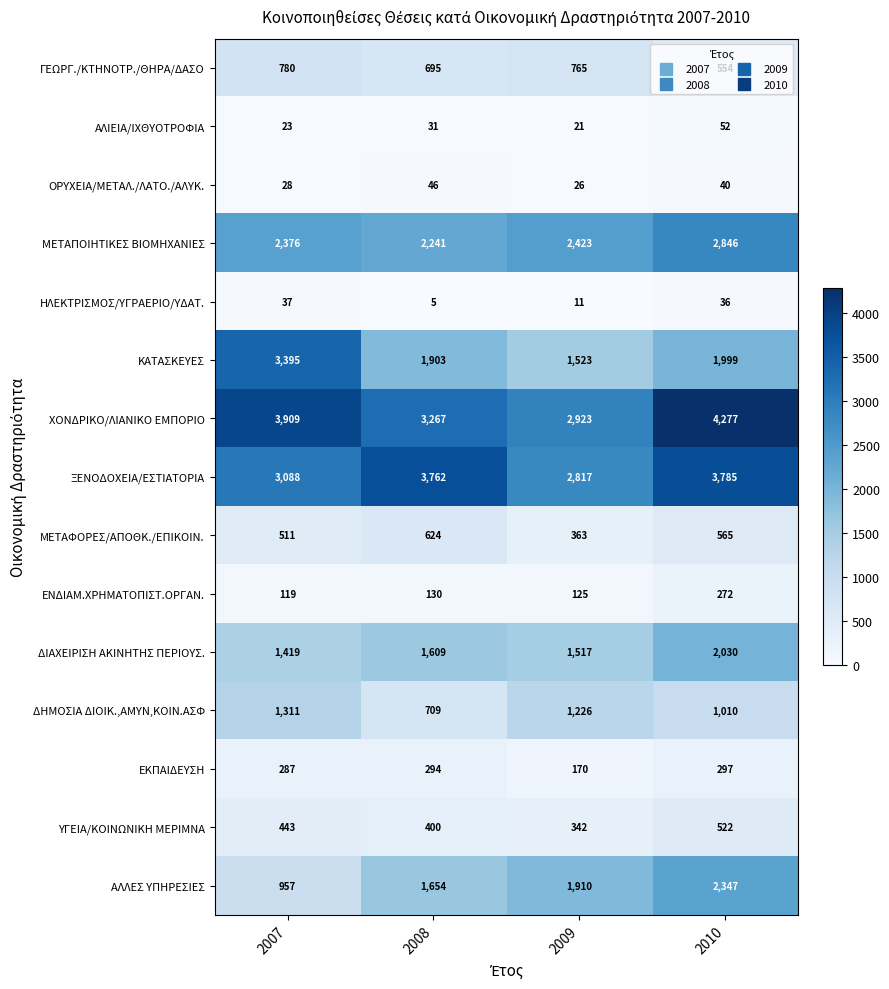

True or false: ΞΕΝΟΔΟΧΕΙΑ/ΕΣΤΙΑΤΟΡΙΑ has a value of 1854 at 2009.

False